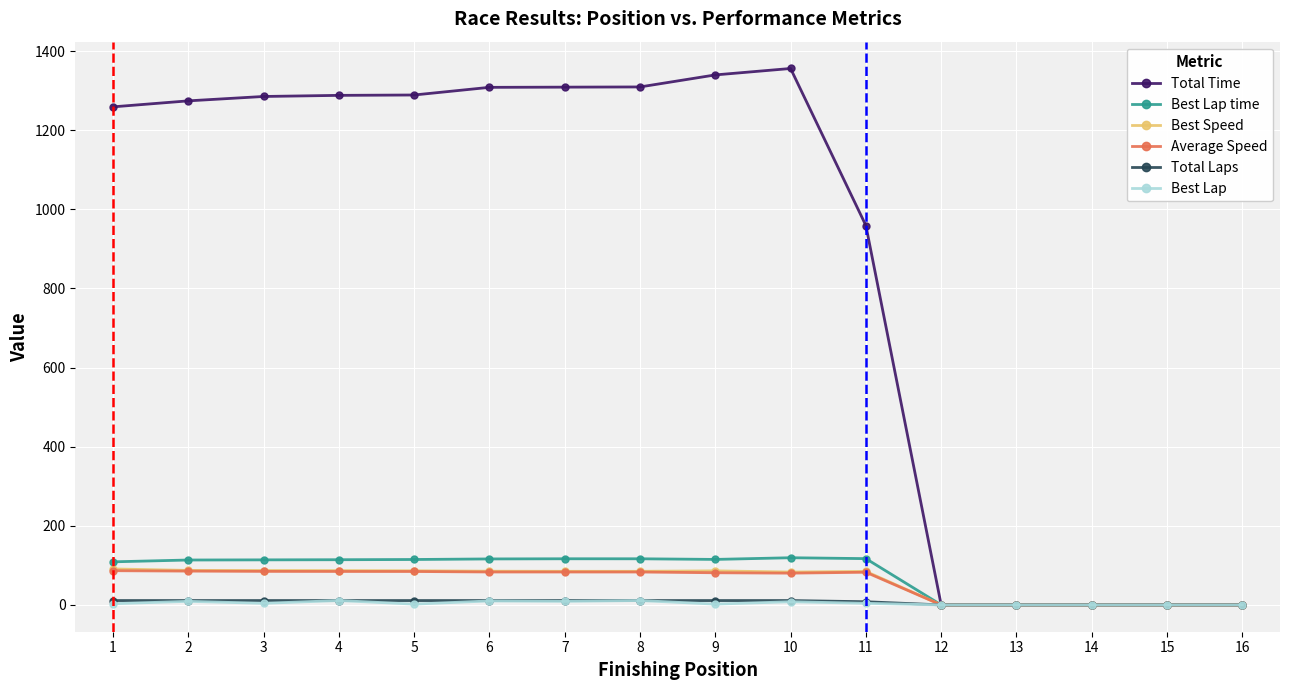

The value of Best Lap time at 6 is 116.2. True or false?

True